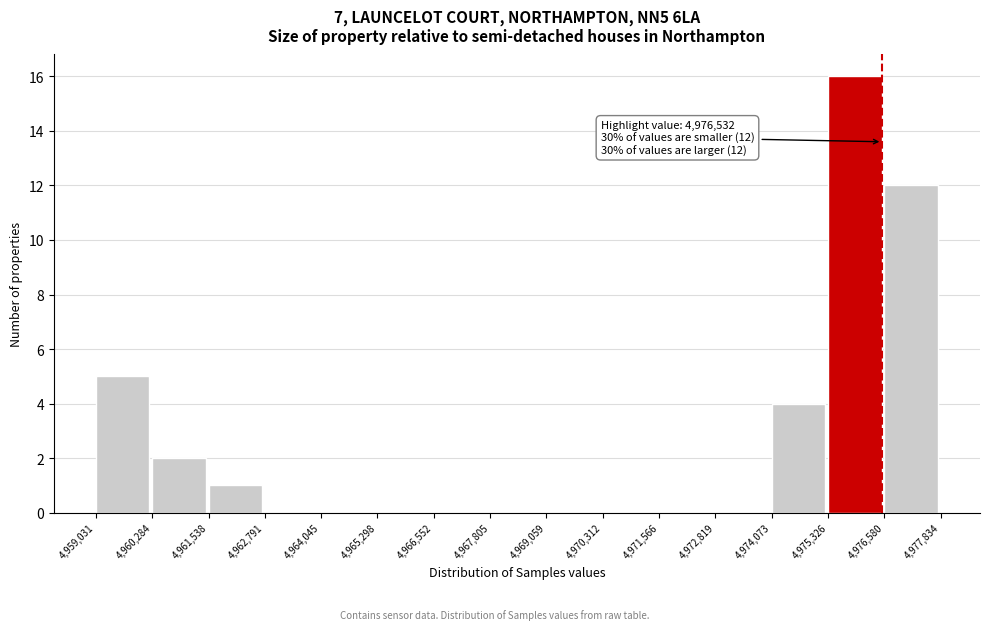

Over which range of the x-axis is the bar tallest?

4,975,326 to 4,976,580